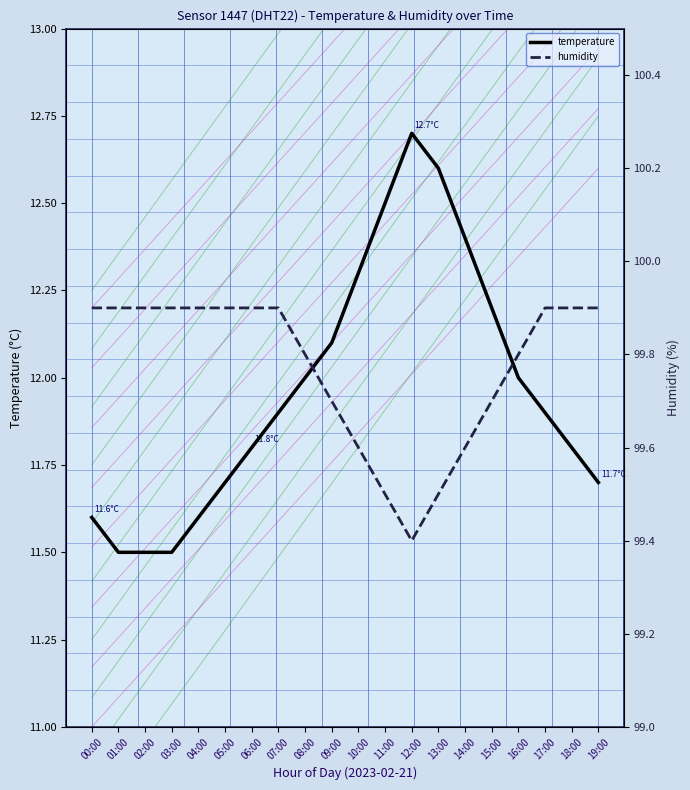

At which category does humidity reach its first local valley?

12:00